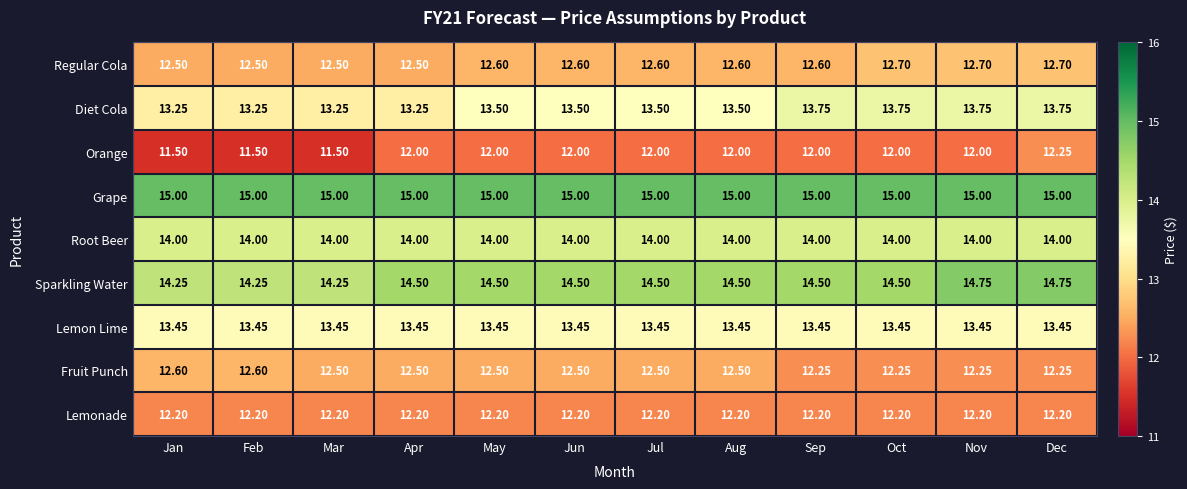

Between Feb and Apr, which series saw the biggest shift?

Orange